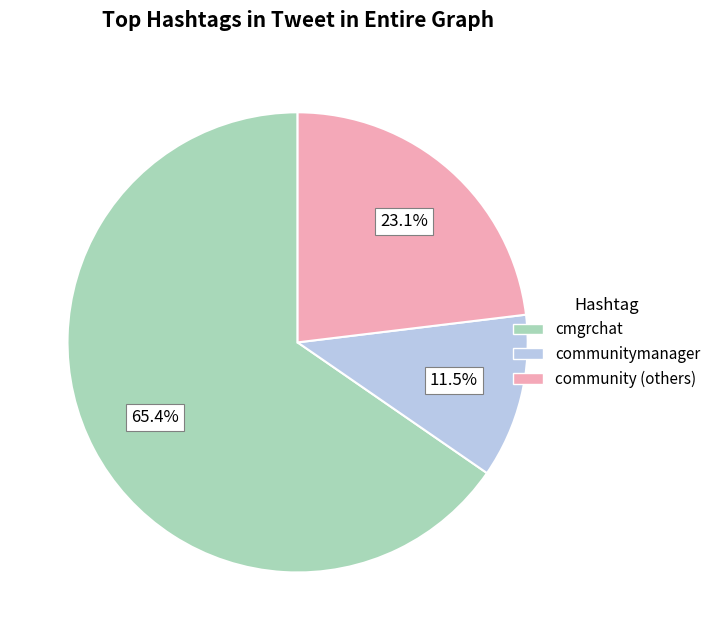

How many segments does this pie chart have?

3